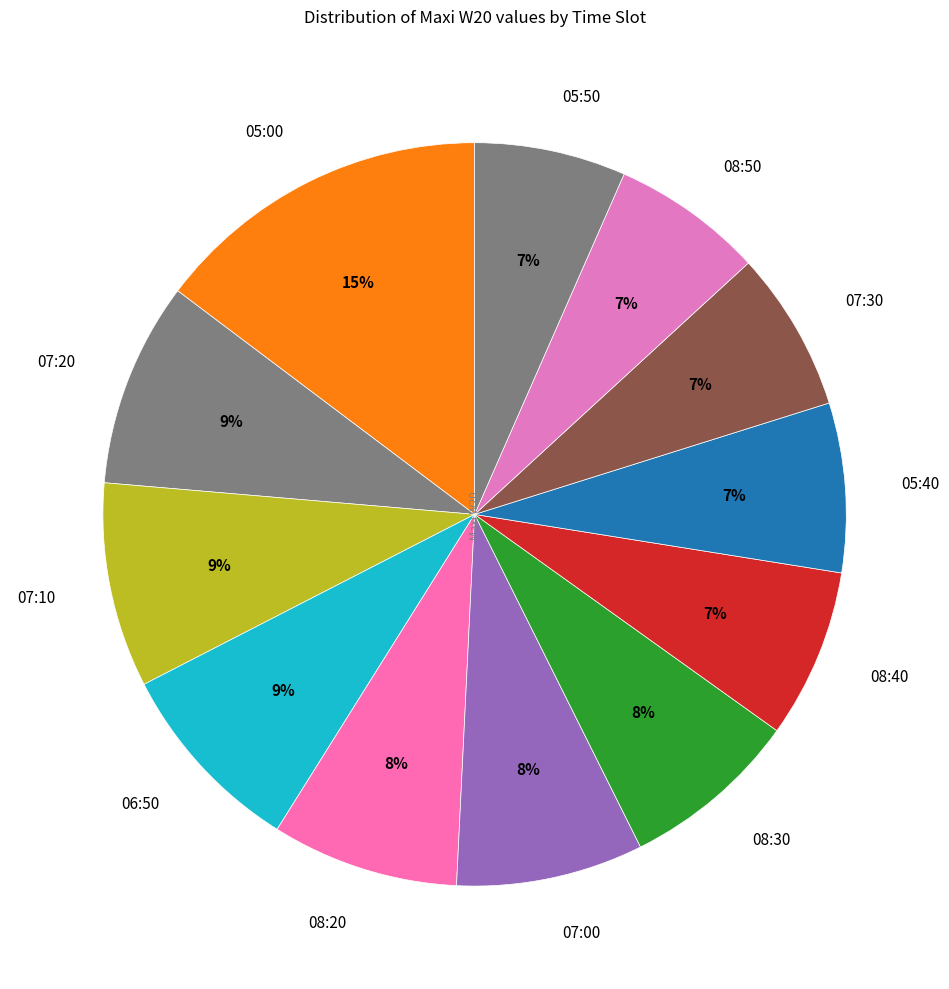

Which slice is the largest?

05:00